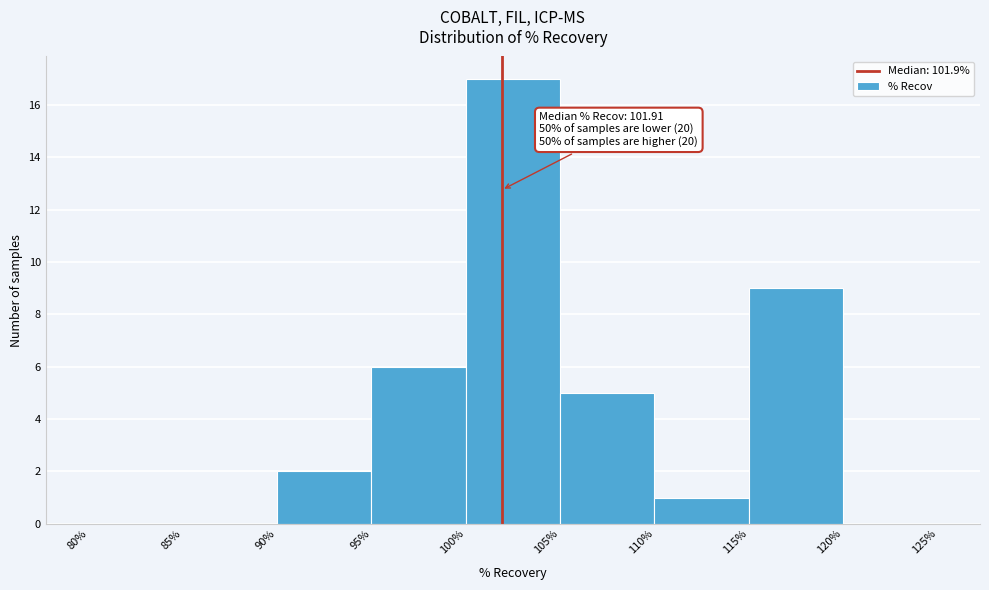

Over which range of the x-axis is the bar tallest?

100% to 105%